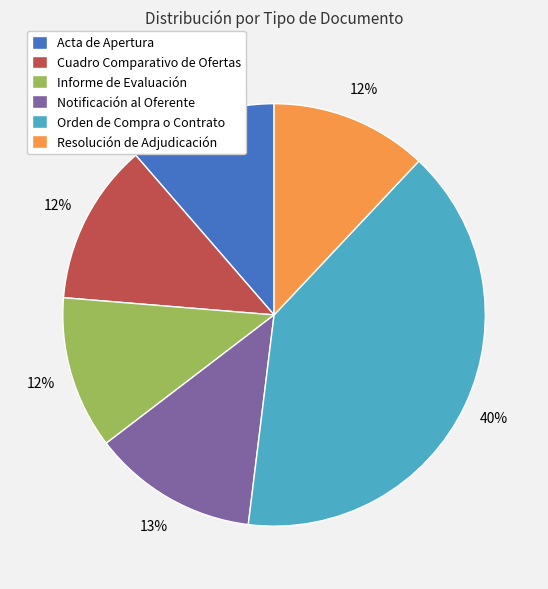

Which slice is the largest?

Orden de Compra o Contrato